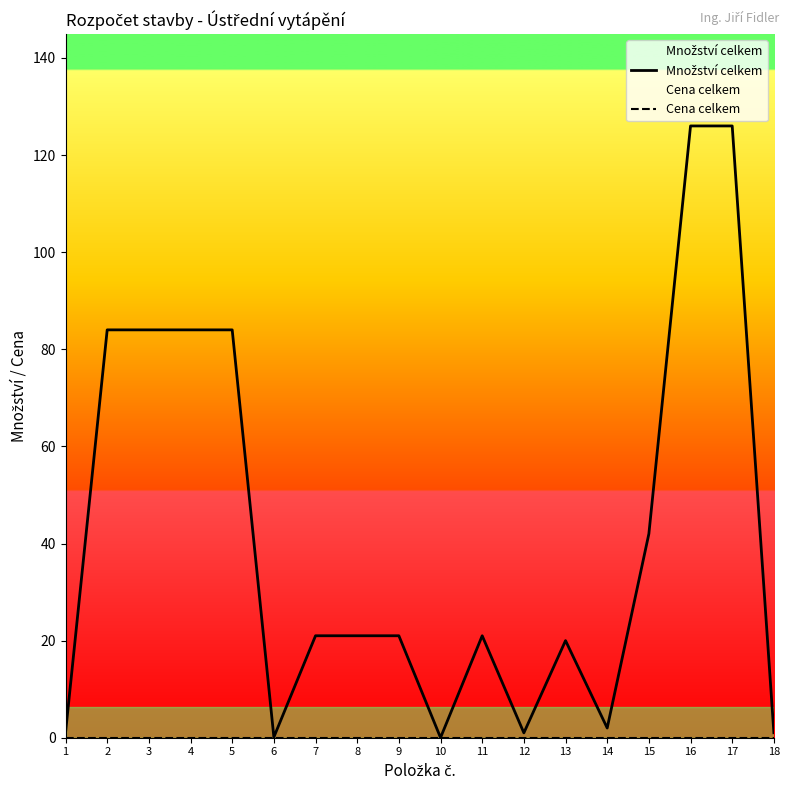

Where is Cena celkem nearest to the value 0?

1